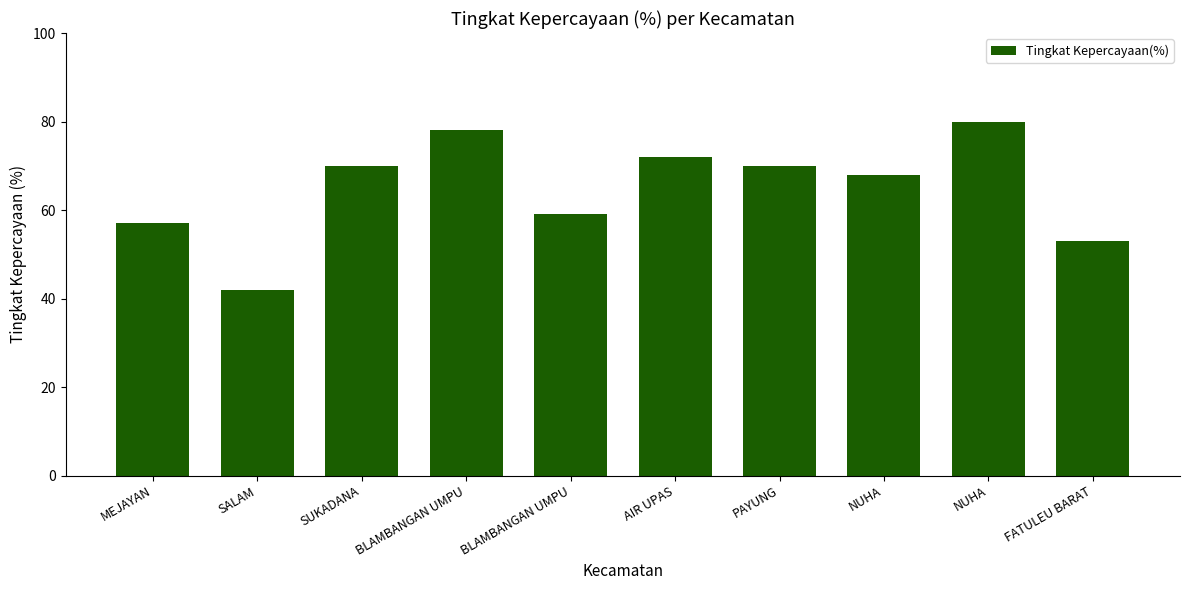

How many bars are there in total?

10